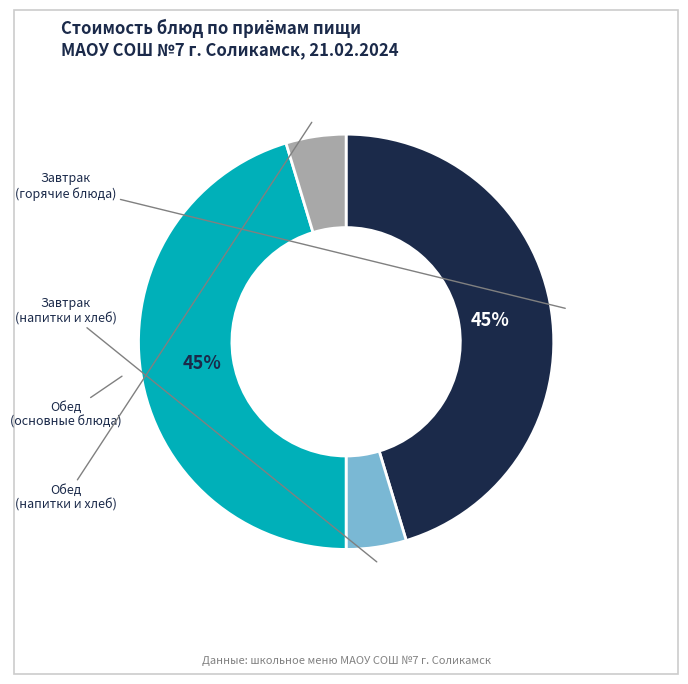

Is there any slice that represents more than half of the pie?

No